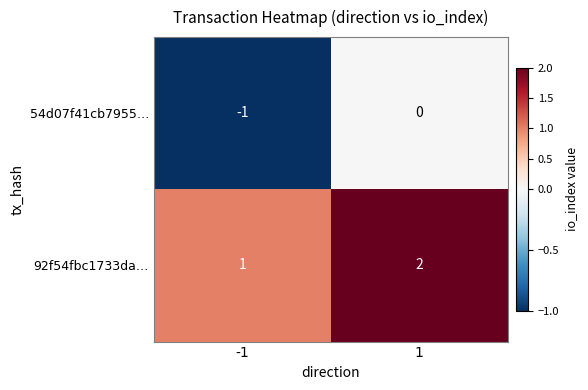

Rank the series at -1 from highest to lowest value.

92f54fbc1733da…, 54d07f41cb7955…